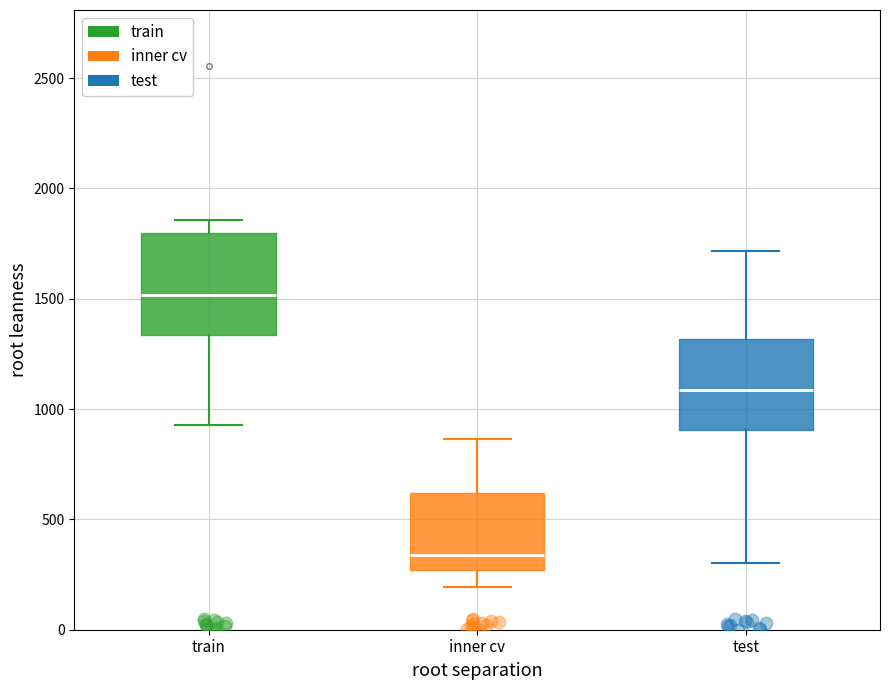

Which box has the lowest median line?

inner cv